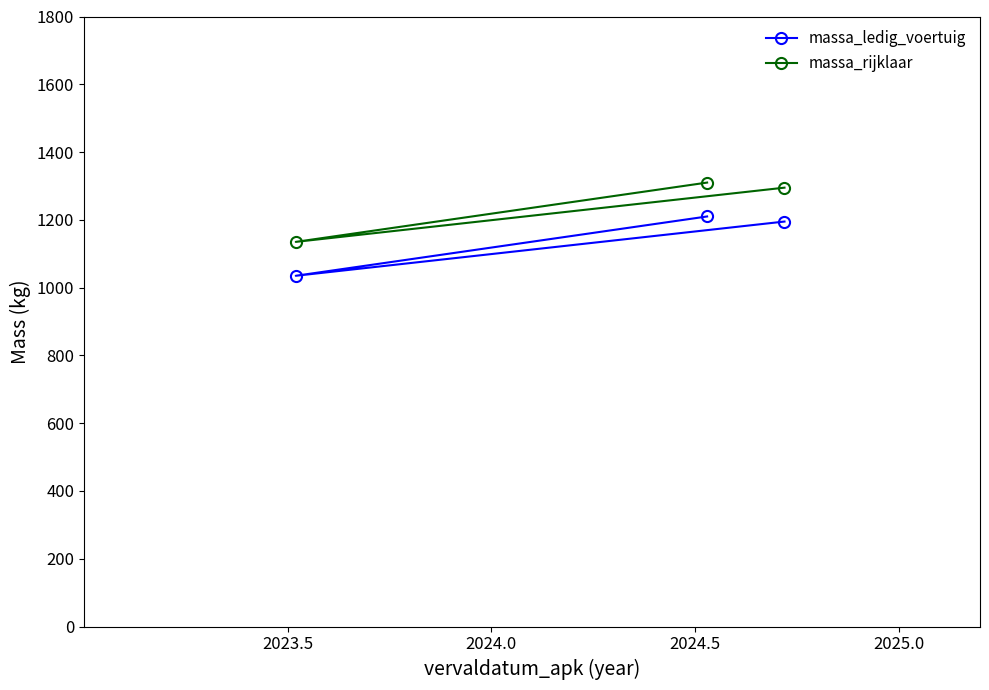

What is the maximum value for massa_rijklaar?

1310